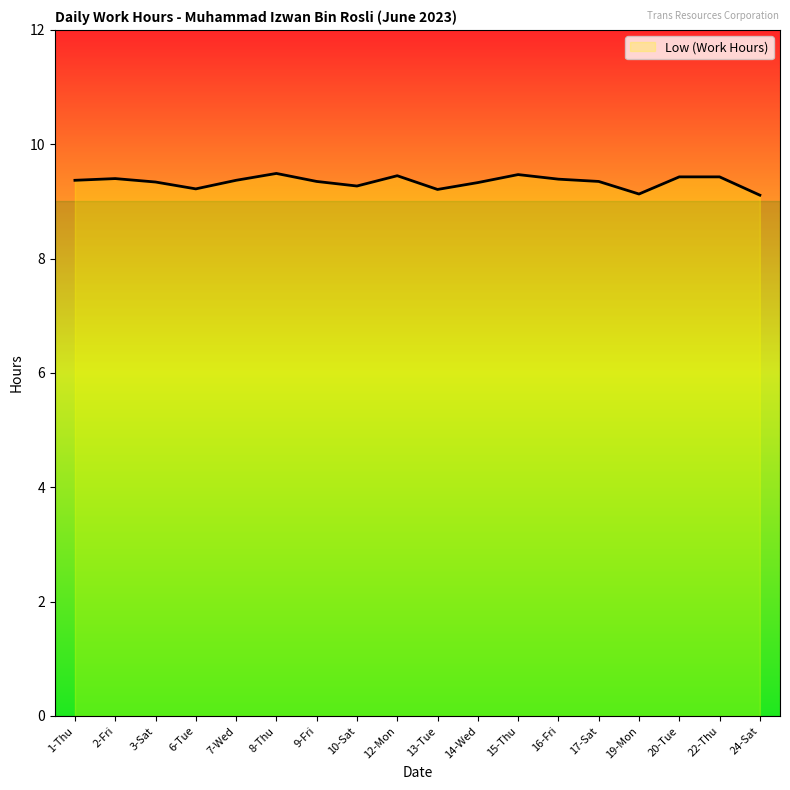

What is the difference between the maximum and minimum values?

0.4